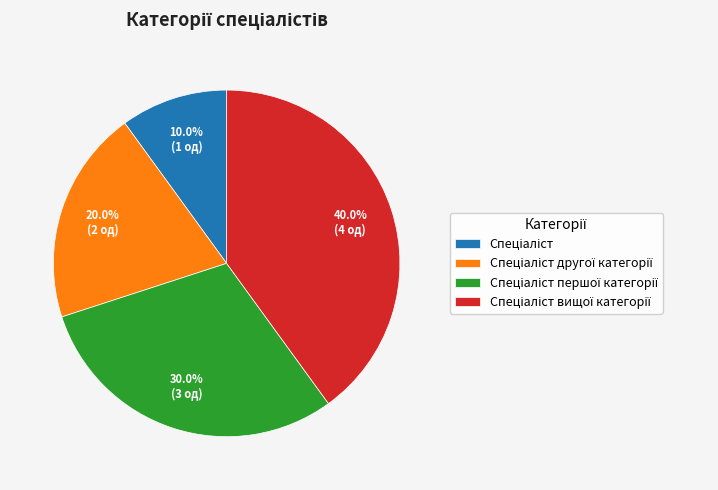

How many slices are in this pie chart?

4